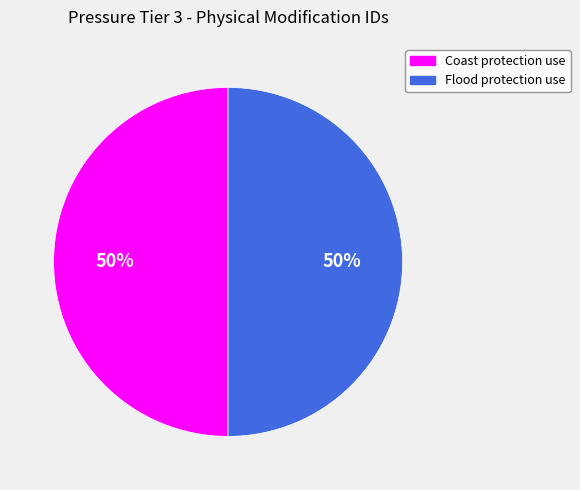

The Flood protection use slice represents 43% of the pie. True or false?

False